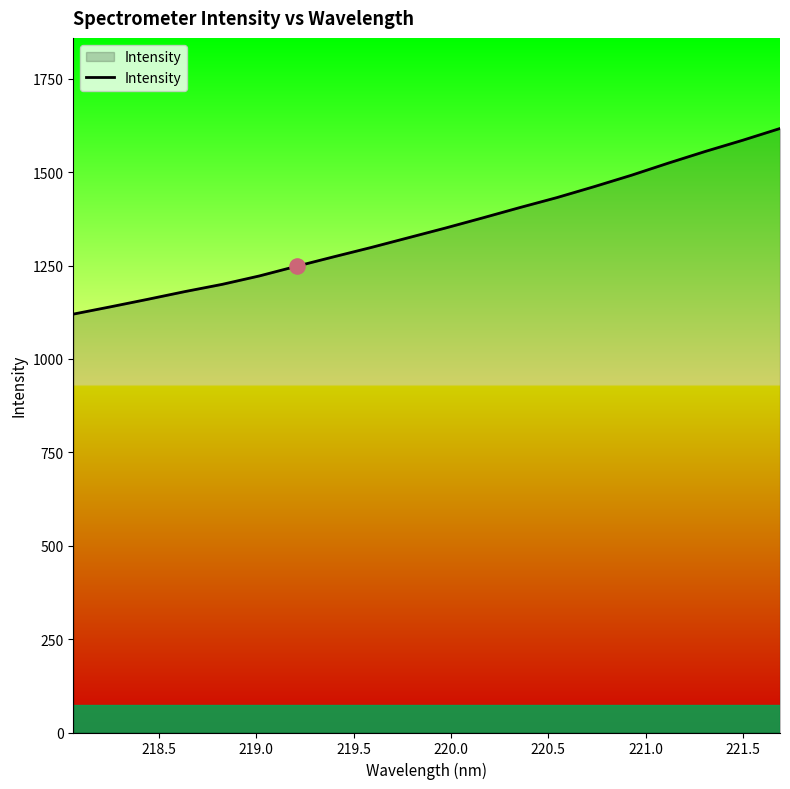

What is the difference between the maximum and minimum values?

496.9